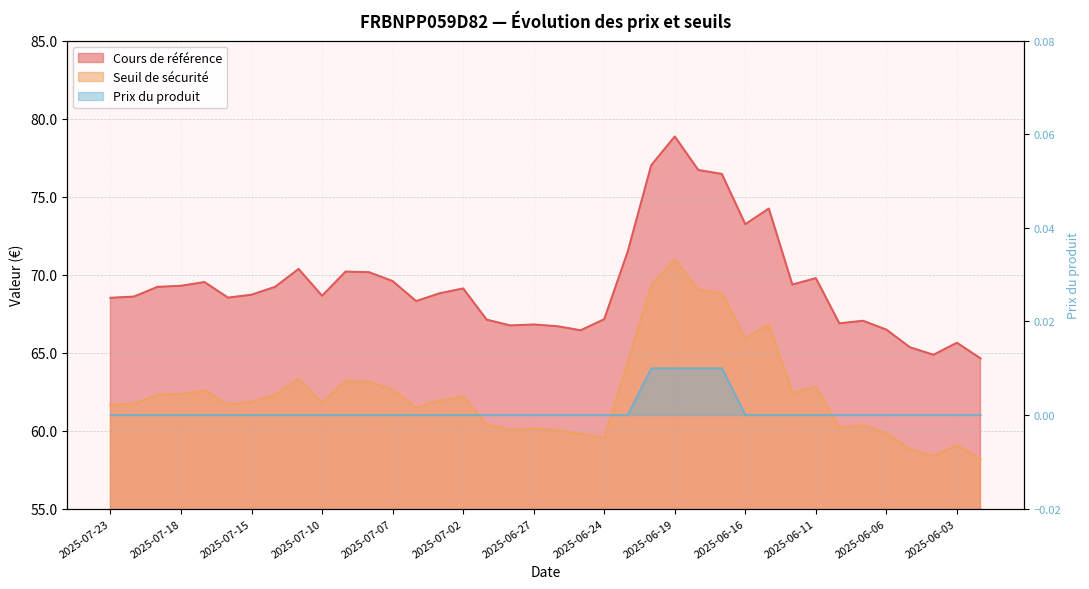

The Cours de référence series shows 73.2 at 2025-06-16. True or false?

True